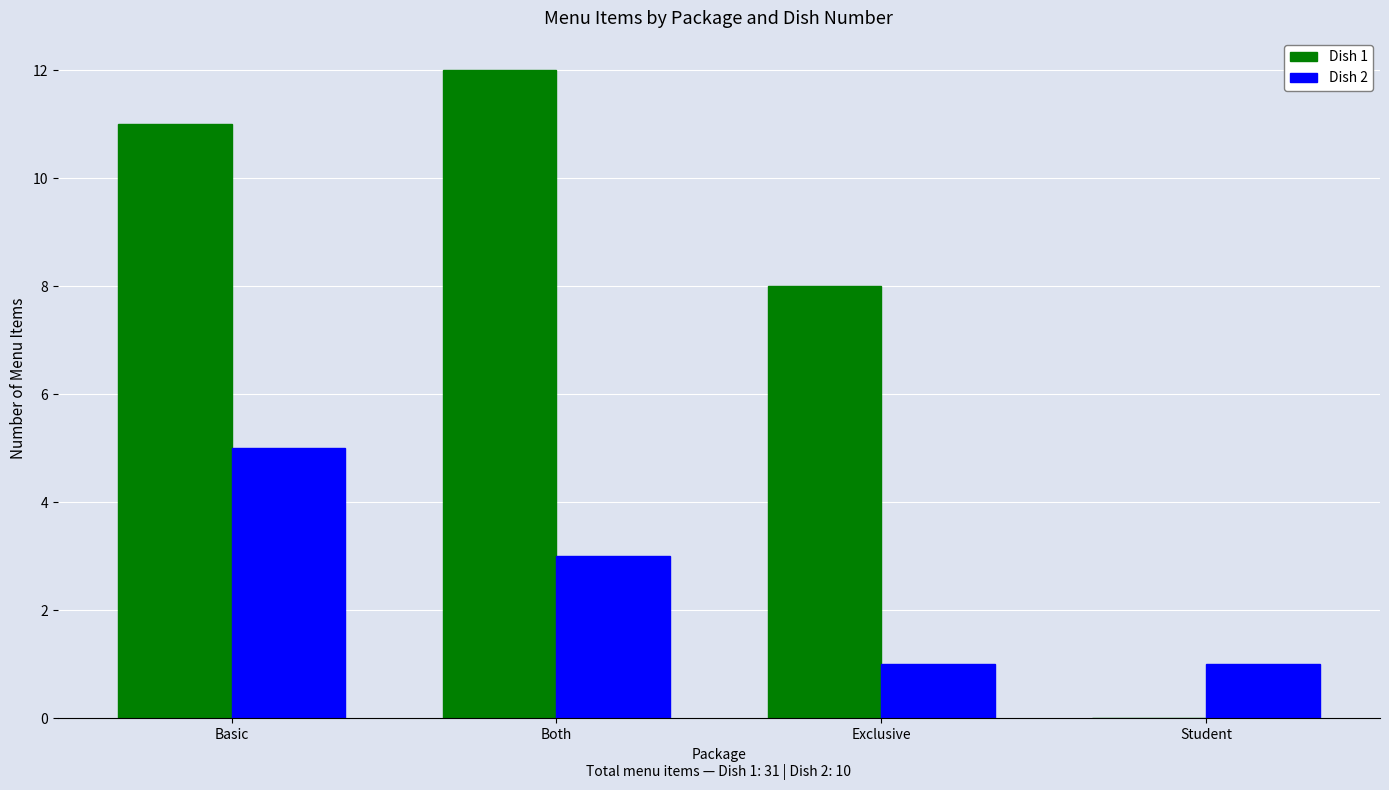

How many series are shown in this chart?

2